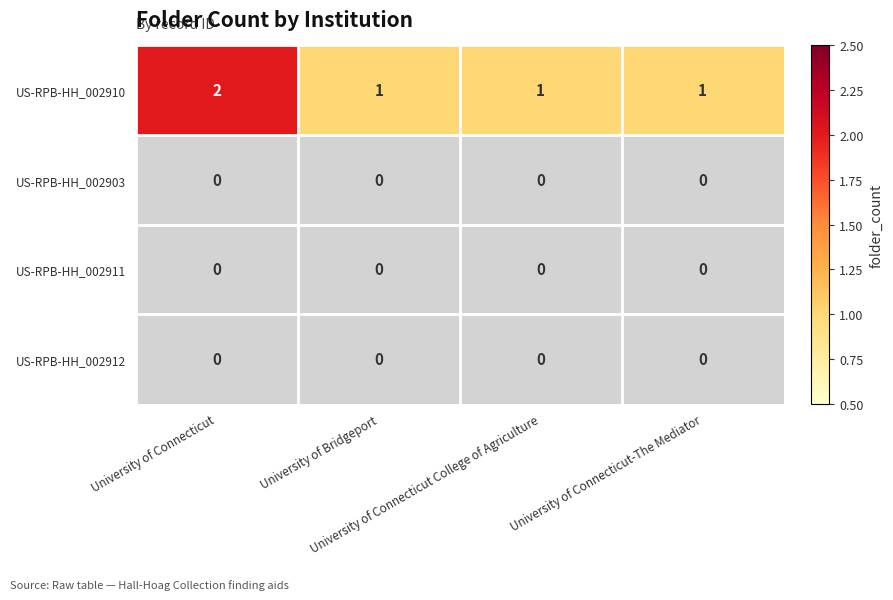

Which series has the largest total across all categories?

US-RPB-HH_002910